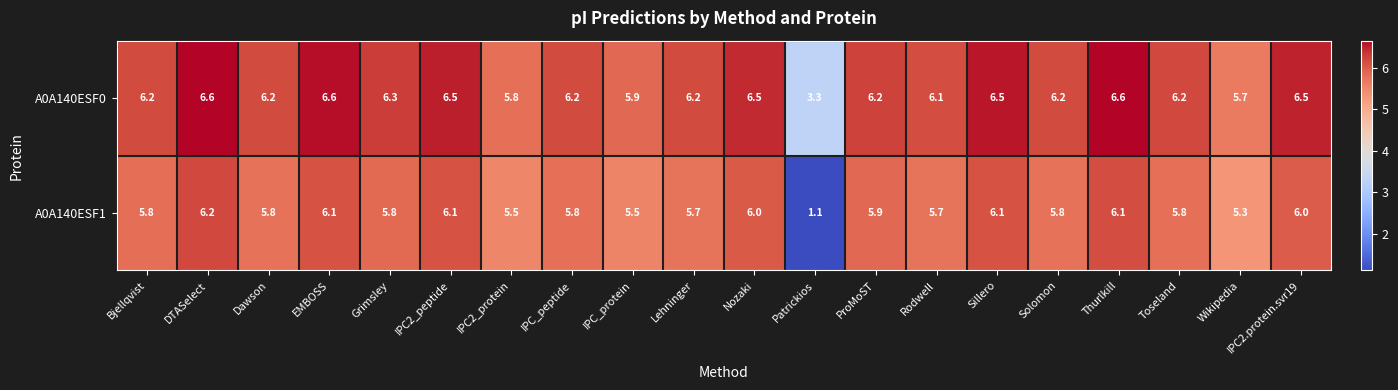

What is the difference between the highest and lowest values at Rodwell?

0.4